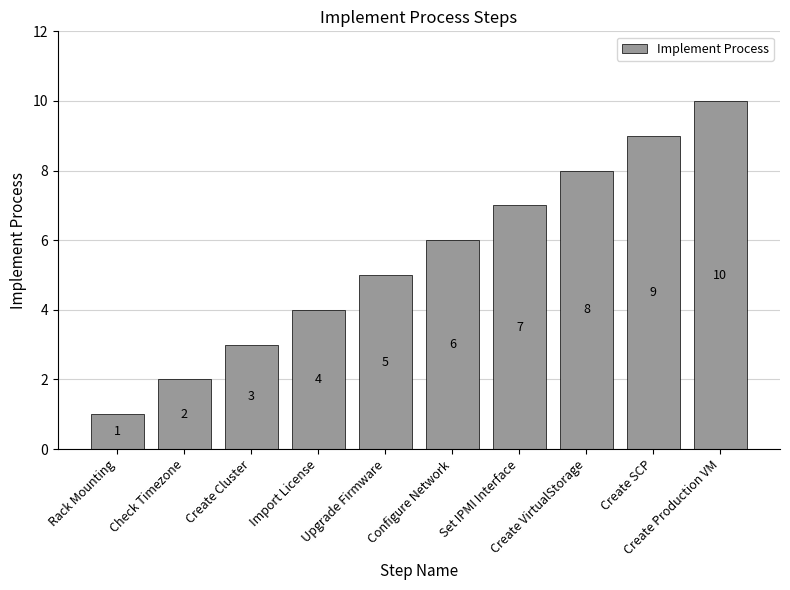

List the labels in order of value, largest first.

Create Production VM, Create SCP, Create VirtualStorage, Set IPMI Interface, Configure Network, Upgrade Firmware, Import License, Create Cluster, Check Timezone, Rack Mounting